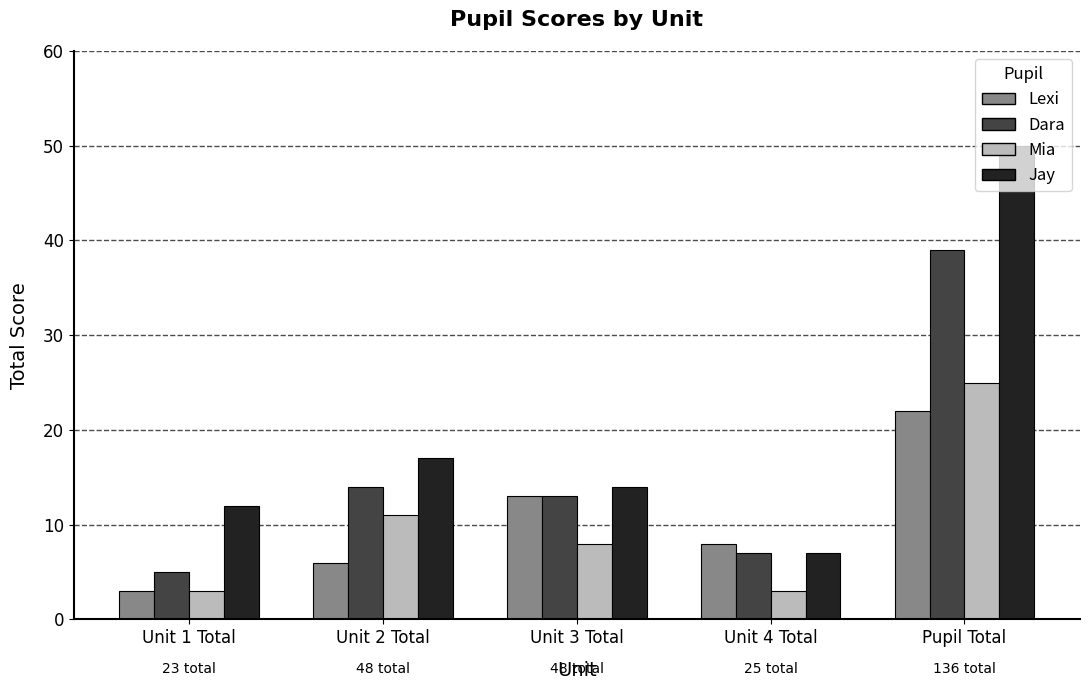

What position from the left is Unit 2 Total?

2